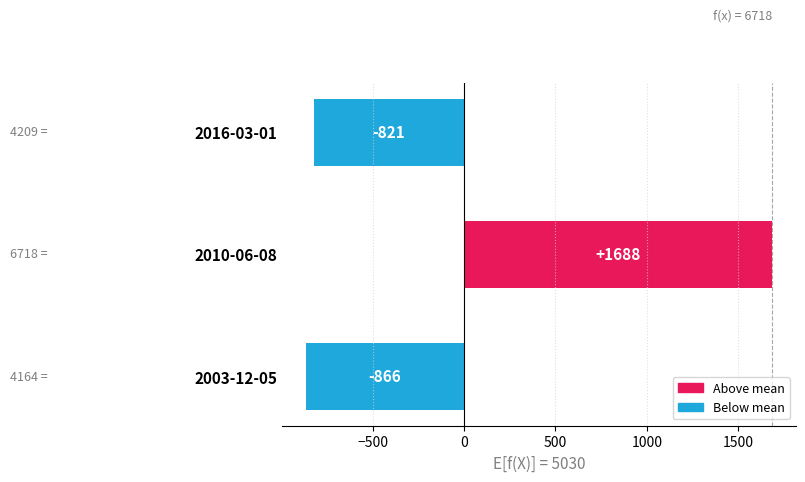

True or false: the data shows 561.1 at 2010-06-08.

False